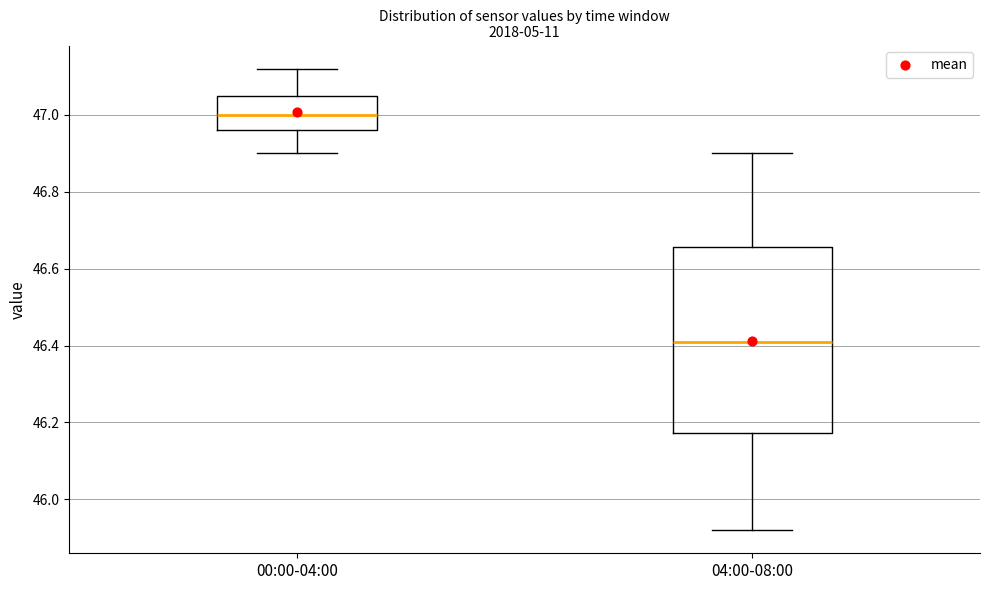

Reading left to right, transcribe this box plot: for each box, give where its median line is, the range the box spans, and where its two whiskers end, as read against the y-axis. The values are not printed on the chart, so give them approximately, as read against the axis.

00:00-04:00: median 47.00, box 46.96 to 47.06, whiskers 46.90 to 47.12
04:00-08:00: median 46.42, box 46.18 to 46.66, whiskers 45.92 to 46.90